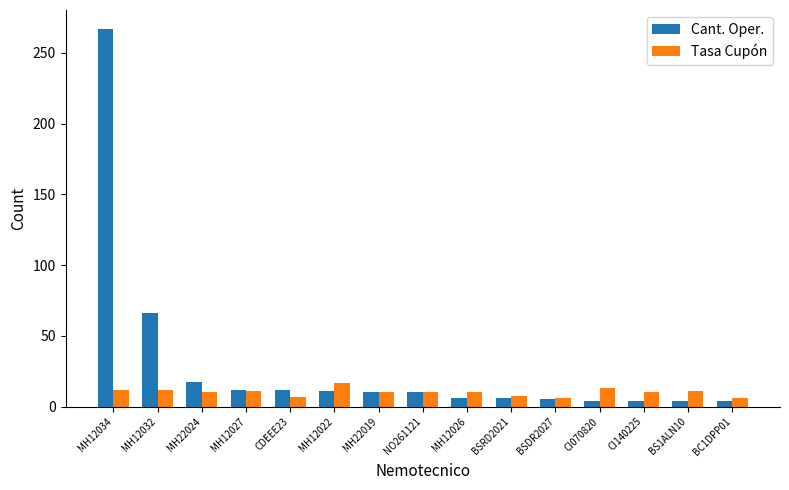

True or false: Cant. Oper. has a value of 5.0 at BSDR2027.

True